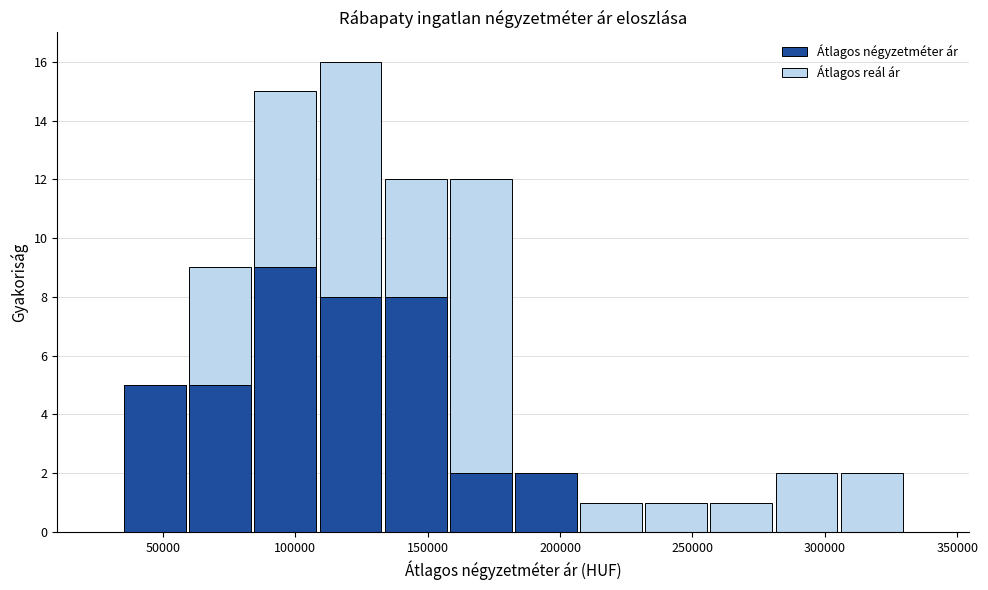

Reading left to right, list every stacked bar in this chart as the range it spans on the x-axis followed by its total height. Neither the bar edges nor the heights are printed on the chart, so give them approximately, as read against the axes.

35000 to 60000: 5
60000 to 85000: 9
85000 to 110000: 15
110000 to 135000: 16
135000 to 160000: 12
160000 to 180000: 12
180000 to 205000: 2
205000 to 230000: 1
230000 to 255000: 1
255000 to 280000: 1
280000 to 305000: 2
305000 to 330000: 2